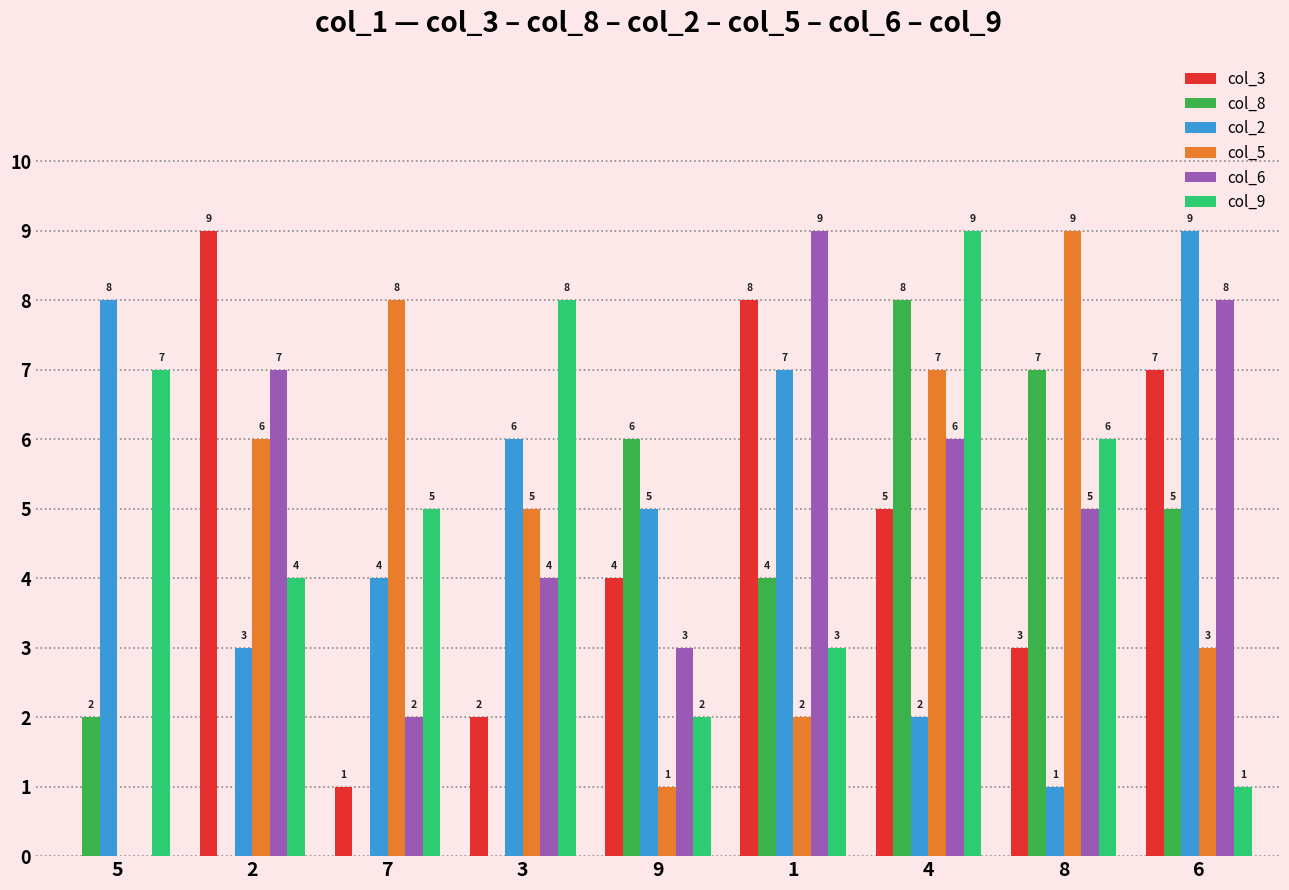

Between 5 and 8, which series saw the biggest shift?

col_5